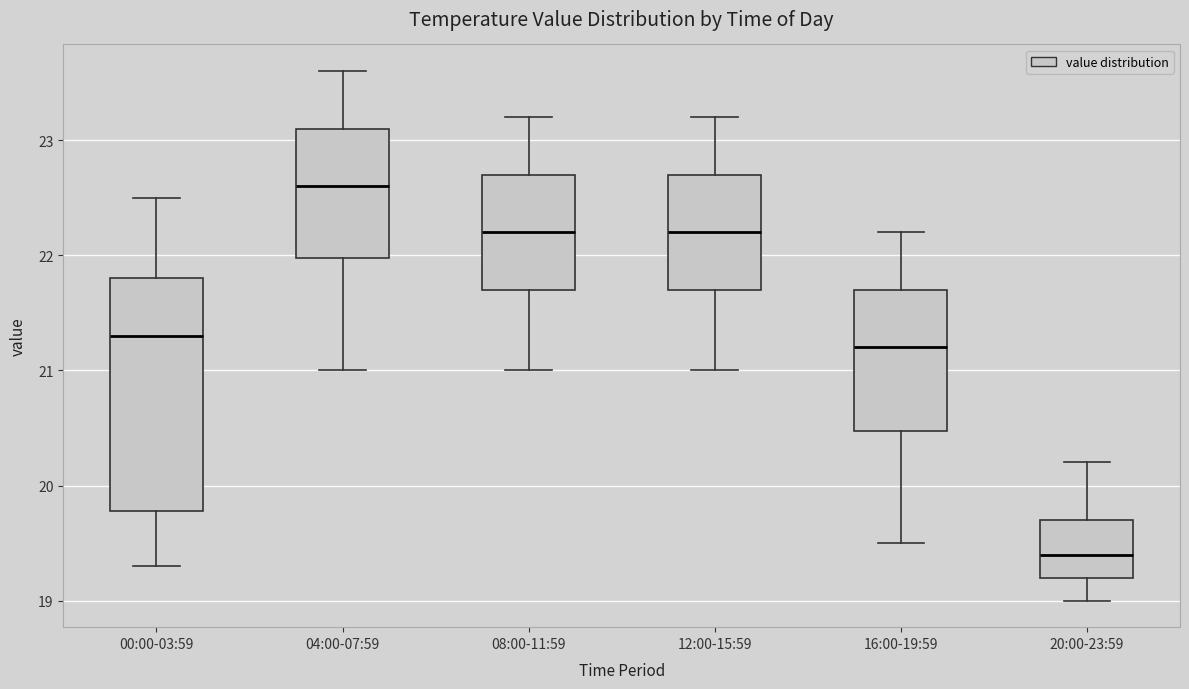

Reading left to right, transcribe this box plot: for each box, give where its median line is, the range the box spans, and where its two whiskers end, as read against the y-axis. The values are not printed on the chart, so give them approximately, as read against the axis.

00:00-03:59: median 21.3, box 19.8 to 21.8, whiskers 19.3 to 22.5
04:00-07:59: median 22.6, box 22.0 to 23.1, whiskers 21.0 to 23.6
08:00-11:59: median 22.2, box 21.7 to 22.7, whiskers 21.0 to 23.2
12:00-15:59: median 22.2, box 21.7 to 22.7, whiskers 21.0 to 23.2
16:00-19:59: median 21.2, box 20.5 to 21.7, whiskers 19.5 to 22.2
20:00-23:59: median 19.4, box 19.2 to 19.7, whiskers 19.0 to 20.2